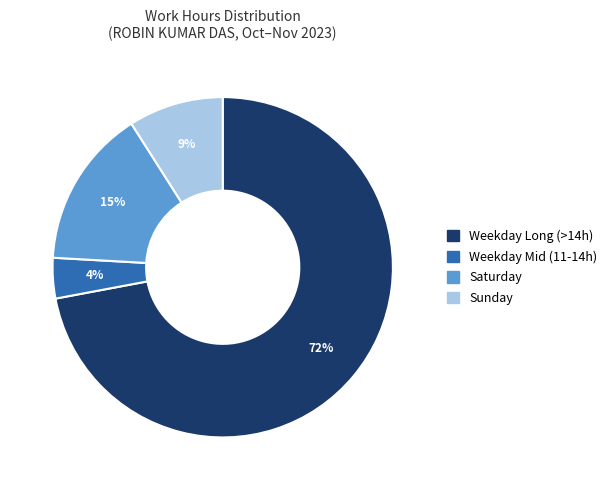

To the nearest percent, what portion does Saturday represent?

15%